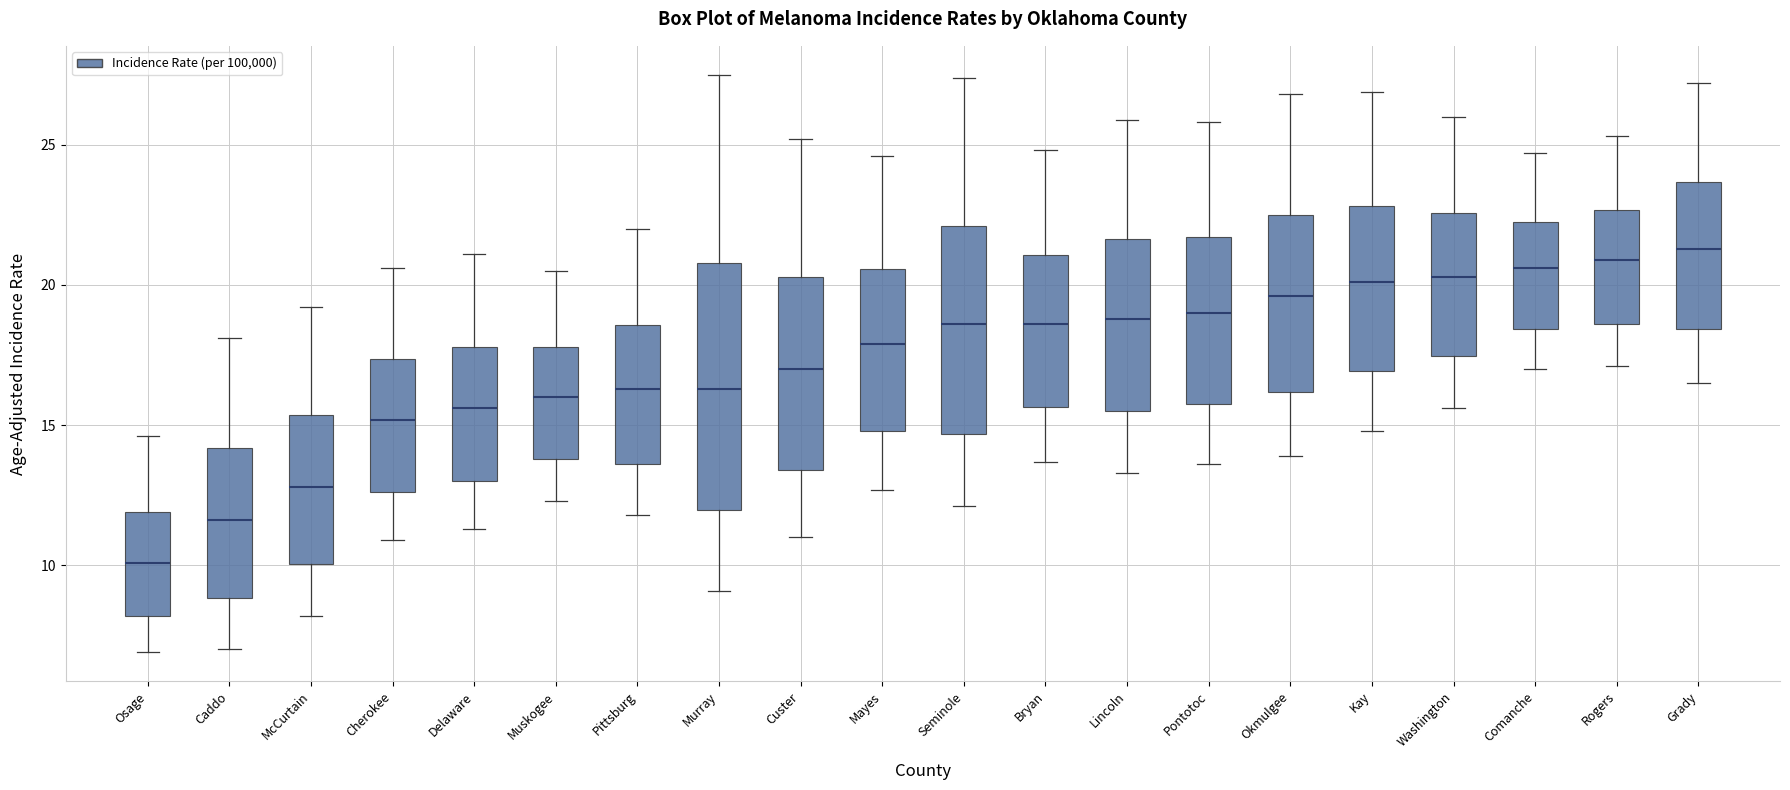

Reading left to right, transcribe this box plot: for each box, give where its median line is, the range the box spans, and where its two whiskers end, as read against the y-axis. The values are not printed on the chart, so give them approximately, as read against the axis.

Osage: median 10.0, box 8.0 to 12.0, whiskers 7.0 to 14.5
Caddo: median 11.5, box 9.0 to 14.0, whiskers 7.0 to 18.0
McCurtain: median 13.0, box 10.0 to 15.5, whiskers 8.0 to 19.0
Cherokee: median 15.0, box 12.5 to 17.5, whiskers 11.0 to 20.5
Delaware: median 15.5, box 13.0 to 18.0, whiskers 11.5 to 21.0
Muskogee: median 16.0, box 14.0 to 18.0, whiskers 12.5 to 20.5
Pittsburg: median 16.5, box 13.5 to 18.5, whiskers 12.0 to 22.0
Murray: median 16.5, box 12.0 to 21.0, whiskers 9.0 to 27.5
Custer: median 17.0, box 13.5 to 20.5, whiskers 11.0 to 25.0
Mayes: median 18.0, box 15.0 to 20.5, whiskers 12.5 to 24.5
Seminole: median 18.5, box 14.5 to 22.0, whiskers 12.0 to 27.5
Bryan: median 18.5, box 15.5 to 21.0, whiskers 13.5 to 25.0
Lincoln: median 19.0, box 15.5 to 21.5, whiskers 13.5 to 26.0
Pontotoc: median 19.0, box 16.0 to 21.5, whiskers 13.5 to 26.0
Okmulgee: median 19.5, box 16.0 to 22.5, whiskers 14.0 to 27.0
Kay: median 20.0, box 17.0 to 23.0, whiskers 15.0 to 27.0
Washington: median 20.5, box 17.5 to 22.5, whiskers 15.5 to 26.0
Comanche: median 20.5, box 18.5 to 22.0, whiskers 17.0 to 24.5
Rogers: median 21.0, box 18.5 to 22.5, whiskers 17.0 to 25.5
Grady: median 21.5, box 18.5 to 23.5, whiskers 16.5 to 27.0